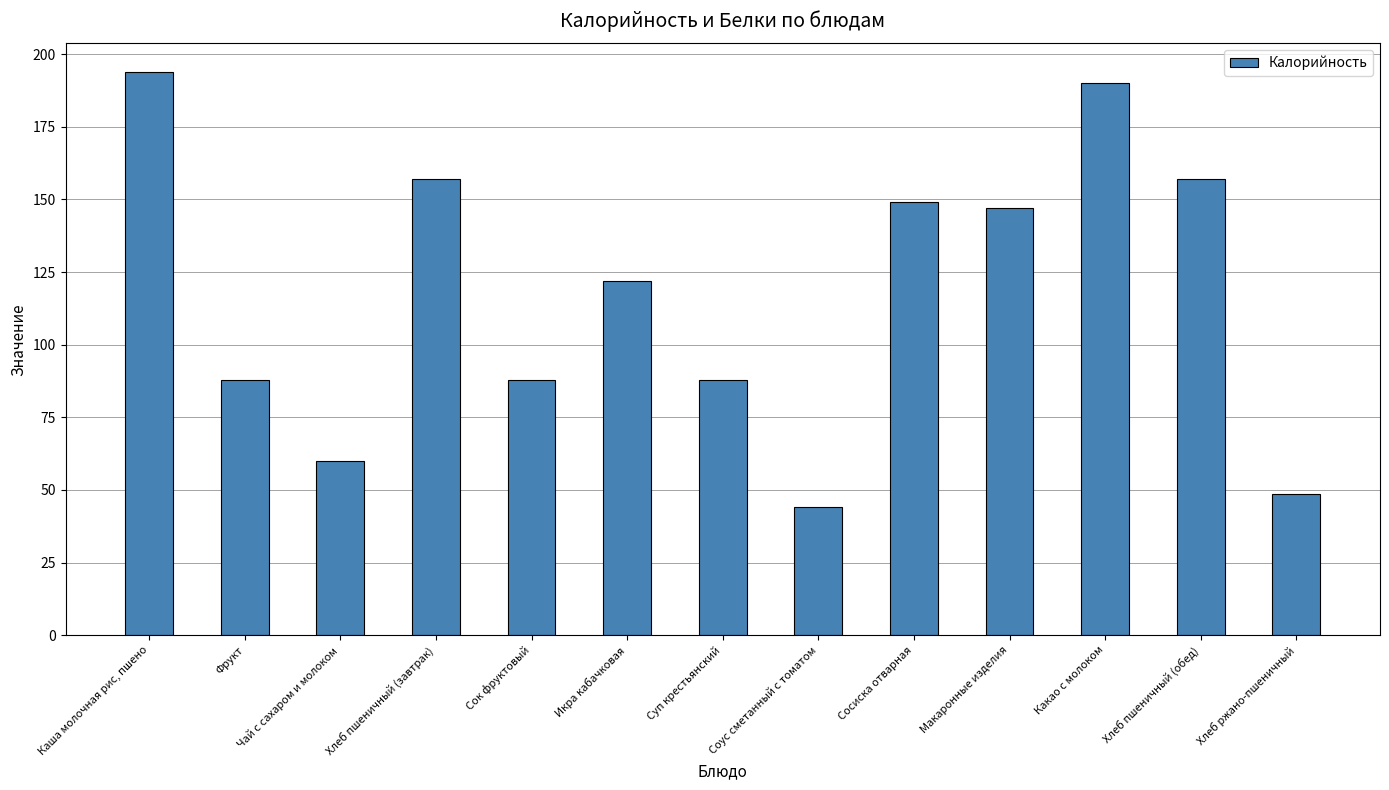

Reading left to right, list all the values displayed in this chart.

194.0	88.0	60.0	157.0	88.0	122.0	88.0	44.0	149.0	147.0	190.0	157.0	48.5